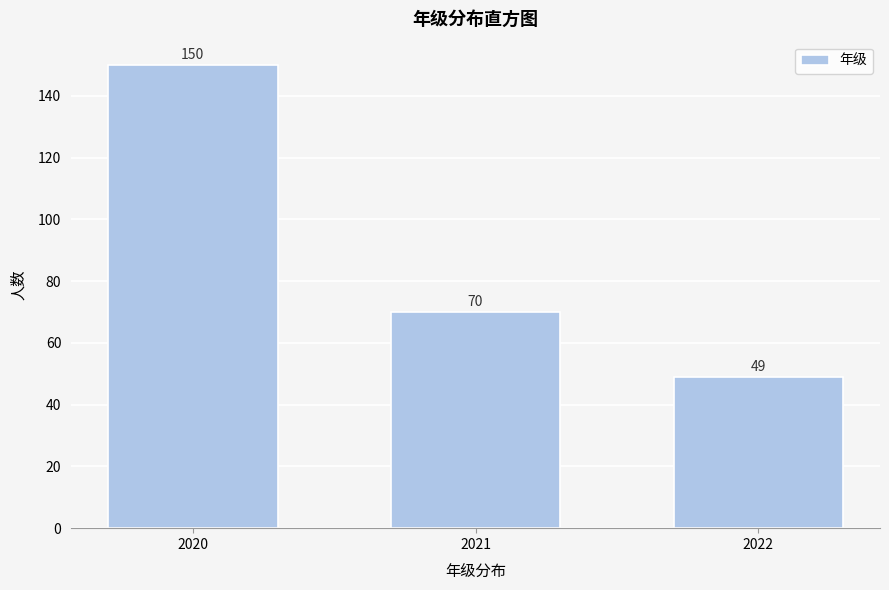

Reading right to left, transcribe all the data shown in this chart.

2022=49	2021=70	2020=150